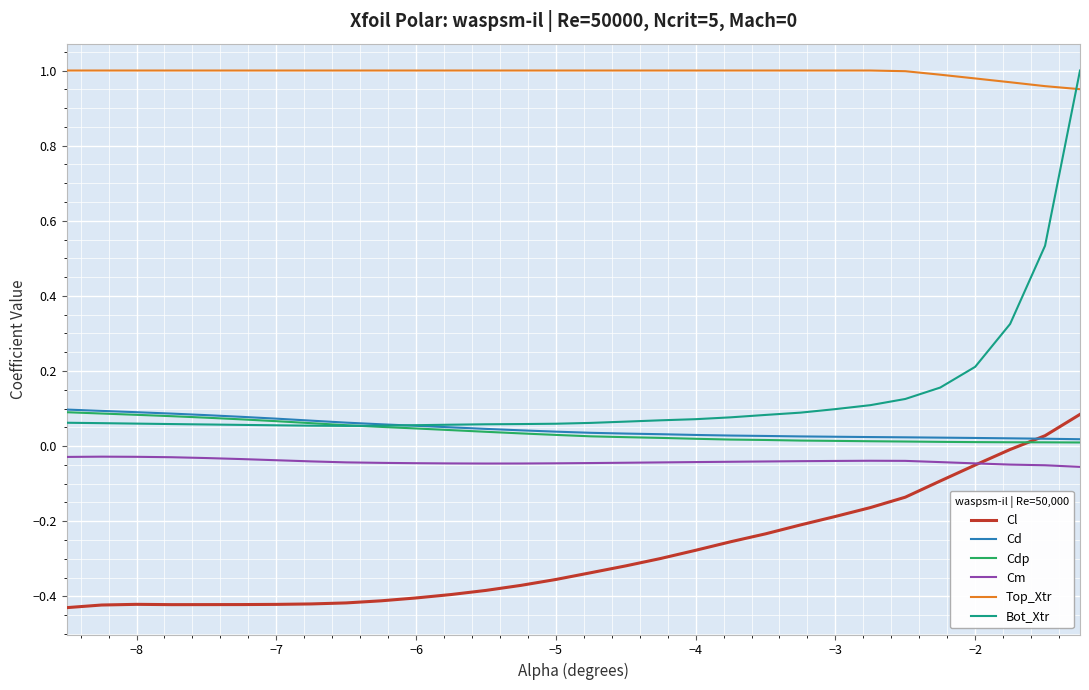

Which series has the largest total across all categories?

Top_Xtr